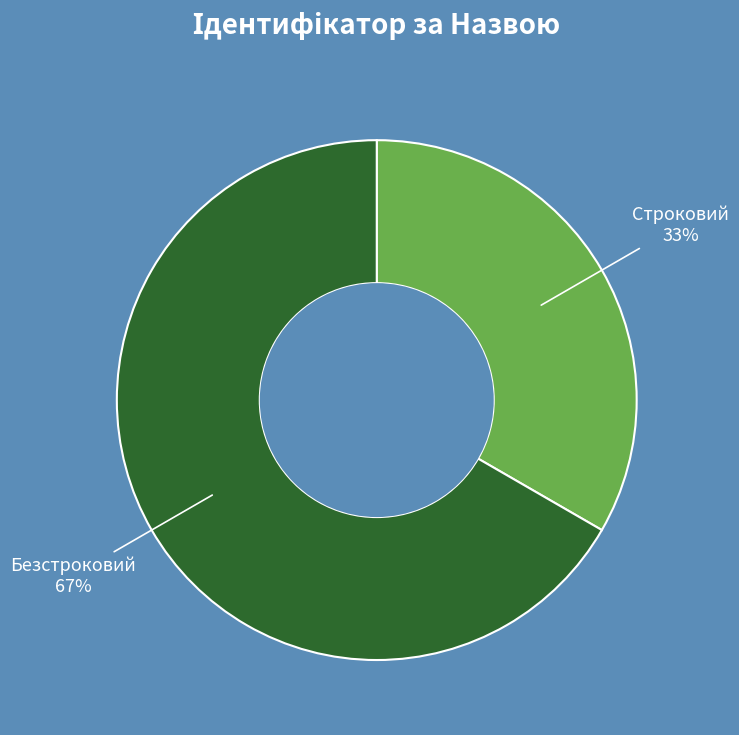

To the nearest percent, what is the average slice percentage?

50%